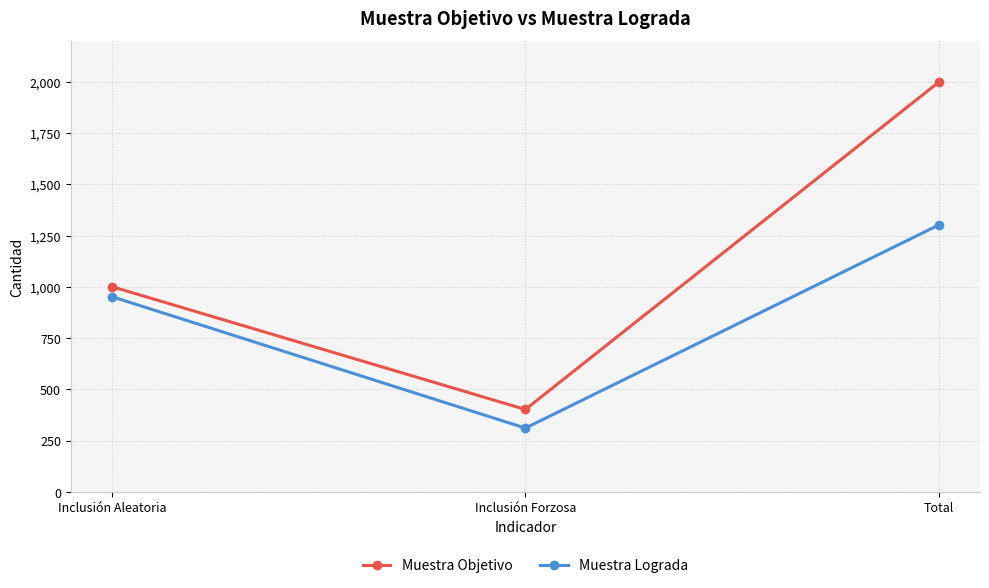

What is the difference between the maximum and second lowest values in the Muestra Lograda series?

350